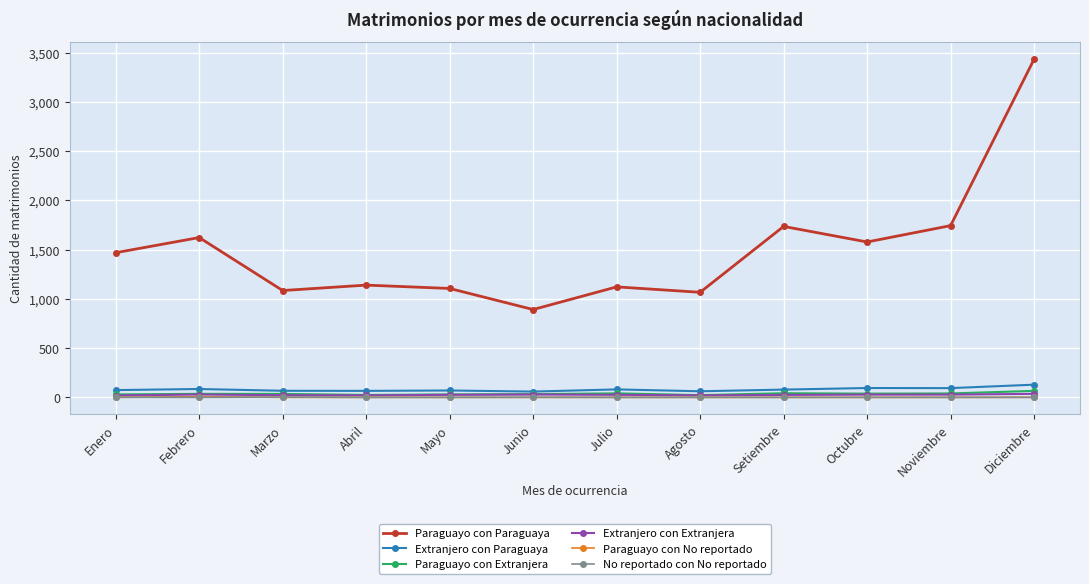

True or false: Extranjero con Paraguaya has more than 0 interior local peaks.

True